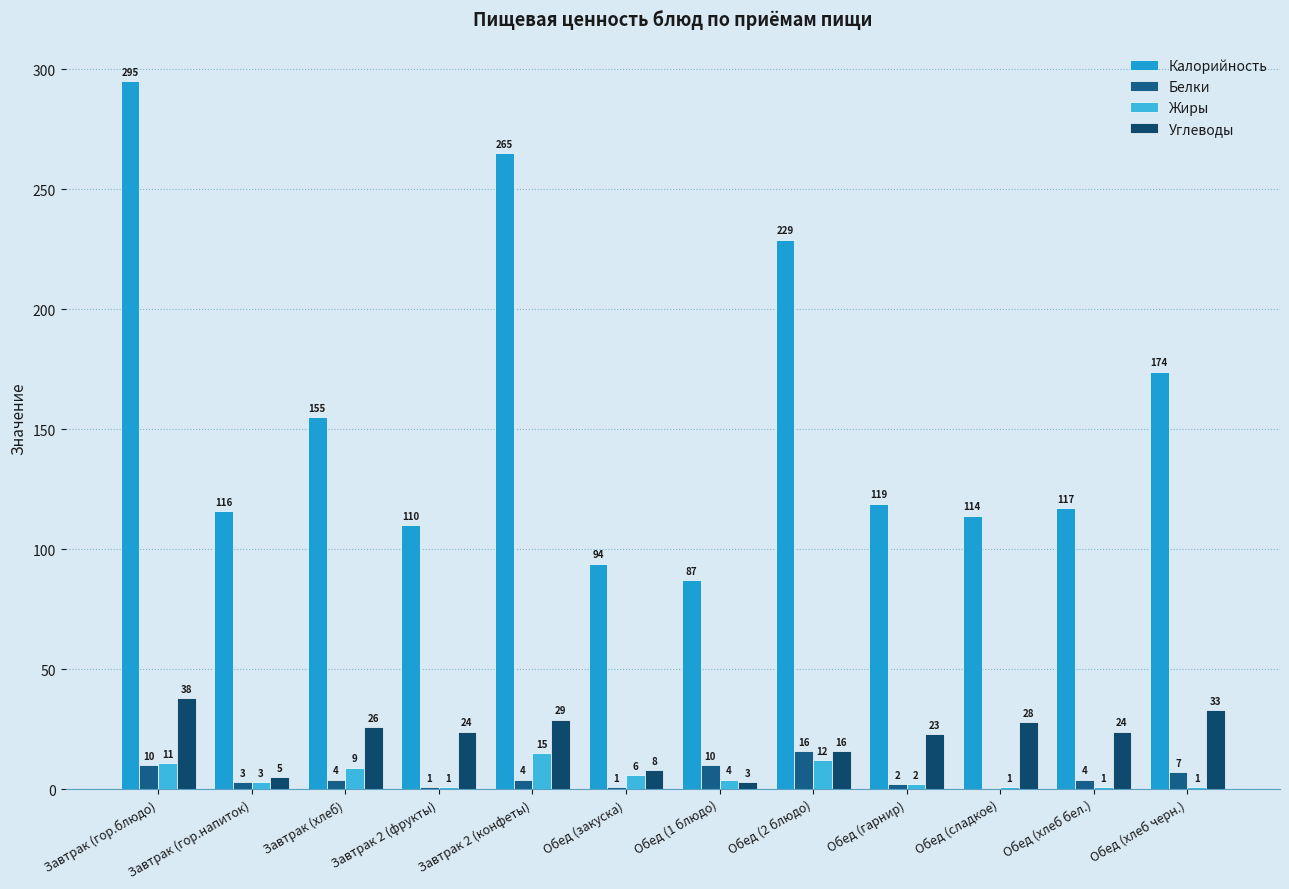

Which label corresponds to the largest value in the chart?

Завтрак (гор.блюдо)